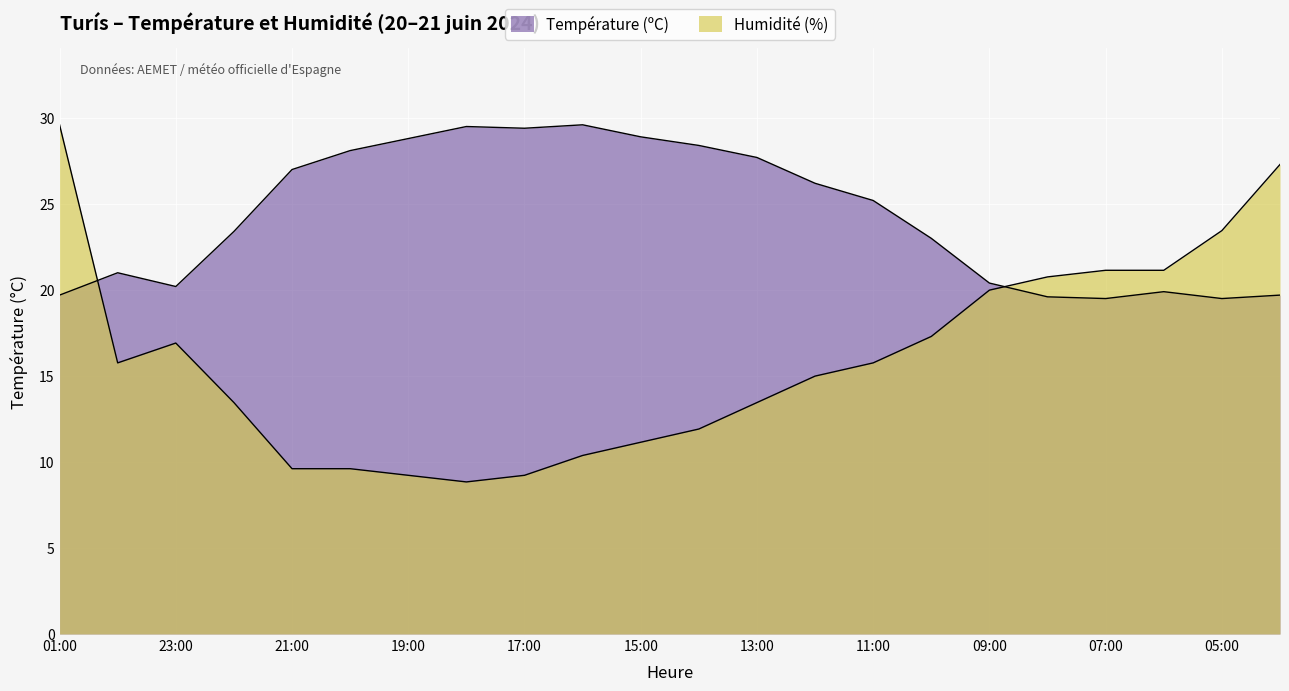

Rank the series at 12:00 from lowest to highest value.

Humidité (%), Température (ºC)